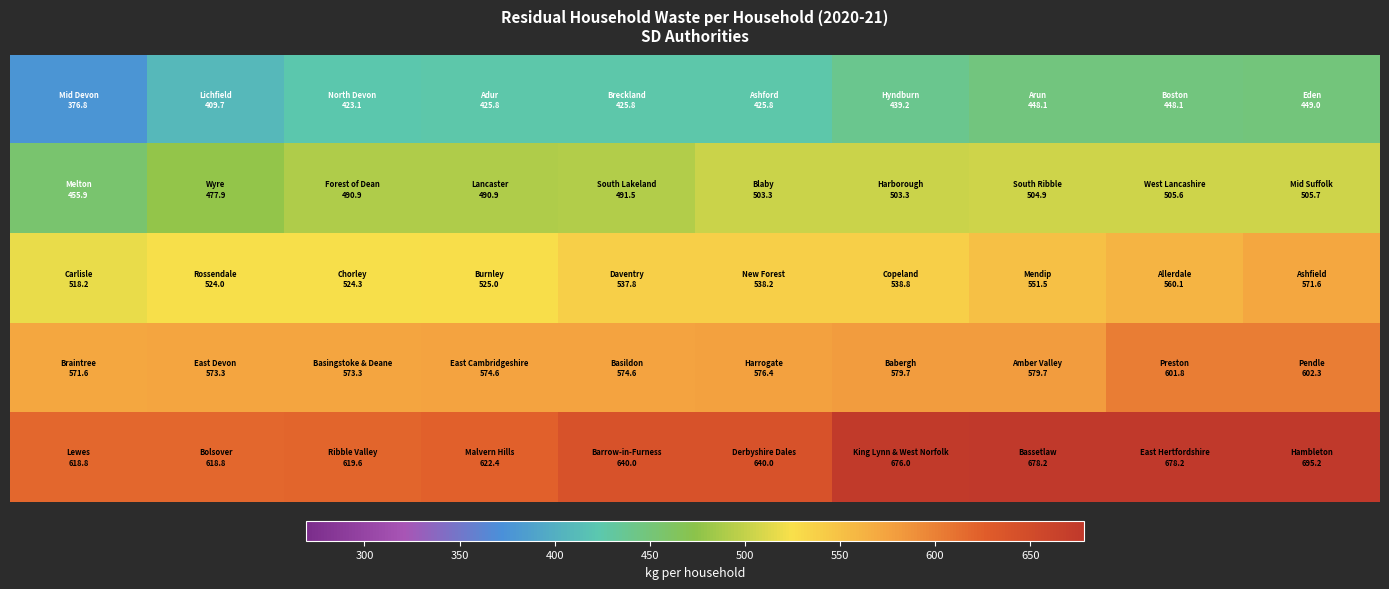

What is the smallest value displayed?

376.8